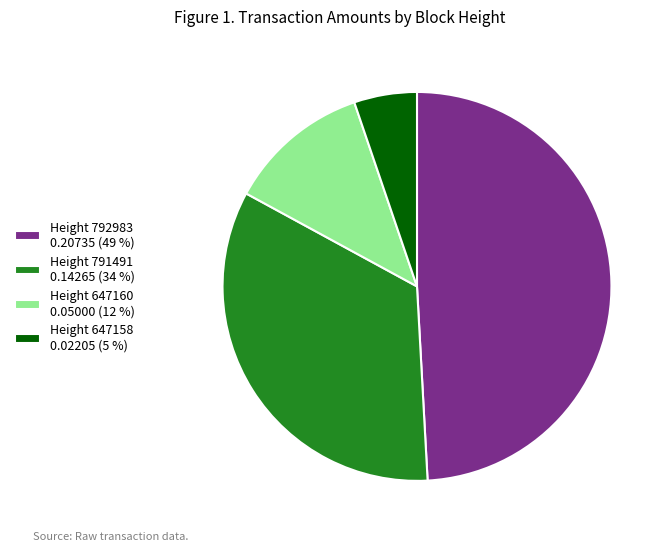

Which category has the biggest portion of the pie?

Height 792983 0.20735 (49 %)